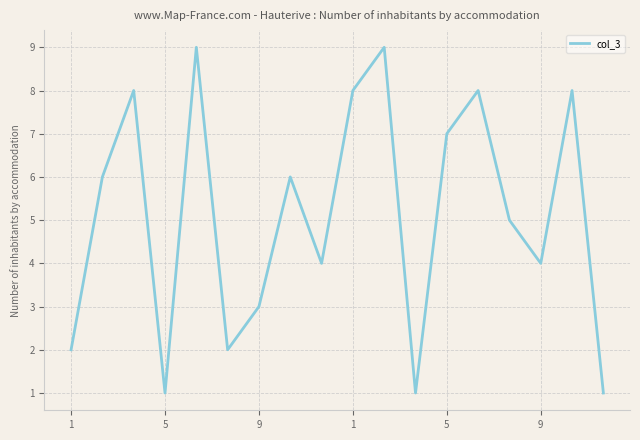

What is the difference between the maximum and minimum values?

8